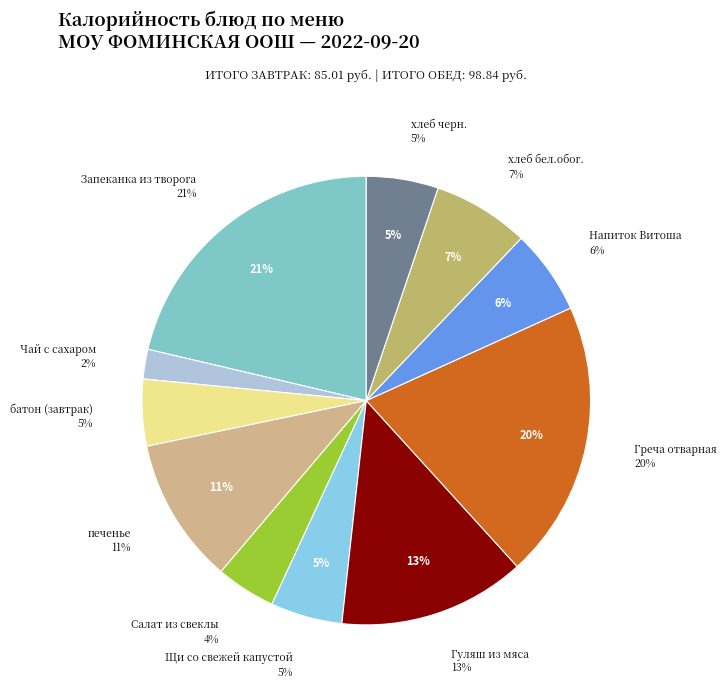

Combined, do Гуляш из мяса and Напиток Витоша account for over 50%?

No